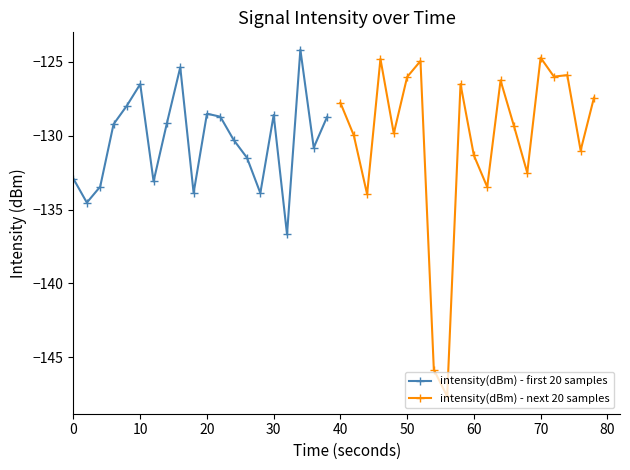

What is the average value of the intensity(dBm) - next 20 samples series?

-130.3